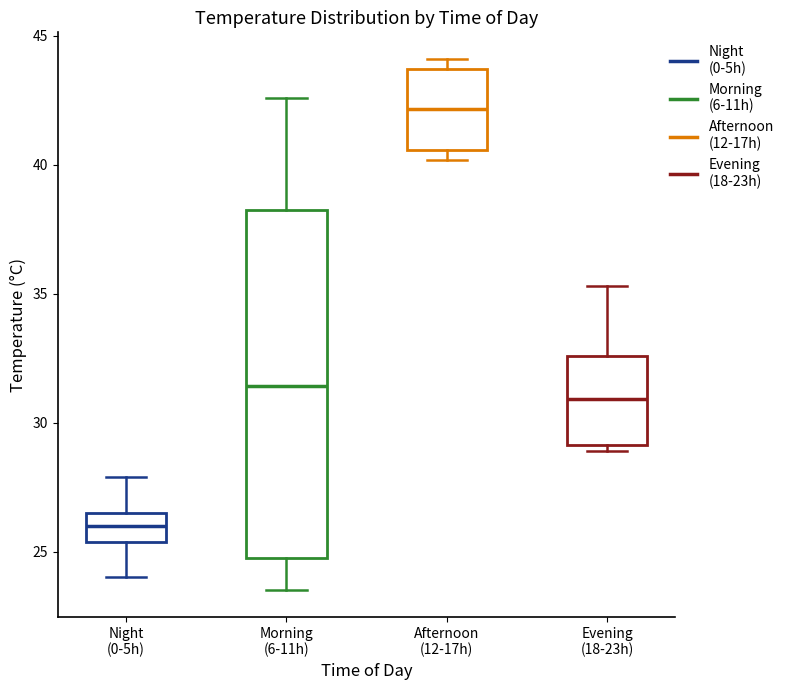

Reading left to right, transcribe this box plot: for each box, give where its median line is, the range the box spans, and where its two whiskers end, as read against the y-axis. The values are not printed on the chart, so give them approximately, as read against the axis.

Night (0-5h): median 26.0, box 25.5 to 26.5, whiskers 24.0 to 28.0
Morning (6-11h): median 31.5, box 25.0 to 38.5, whiskers 23.5 to 42.5
Afternoon (12-17h): median 42.0, box 40.5 to 43.5, whiskers 40.0 to 44.0
Evening (18-23h): median 31.0, box 29.0 to 32.5, whiskers 29.0 (just below the box's lower edge) to 35.5